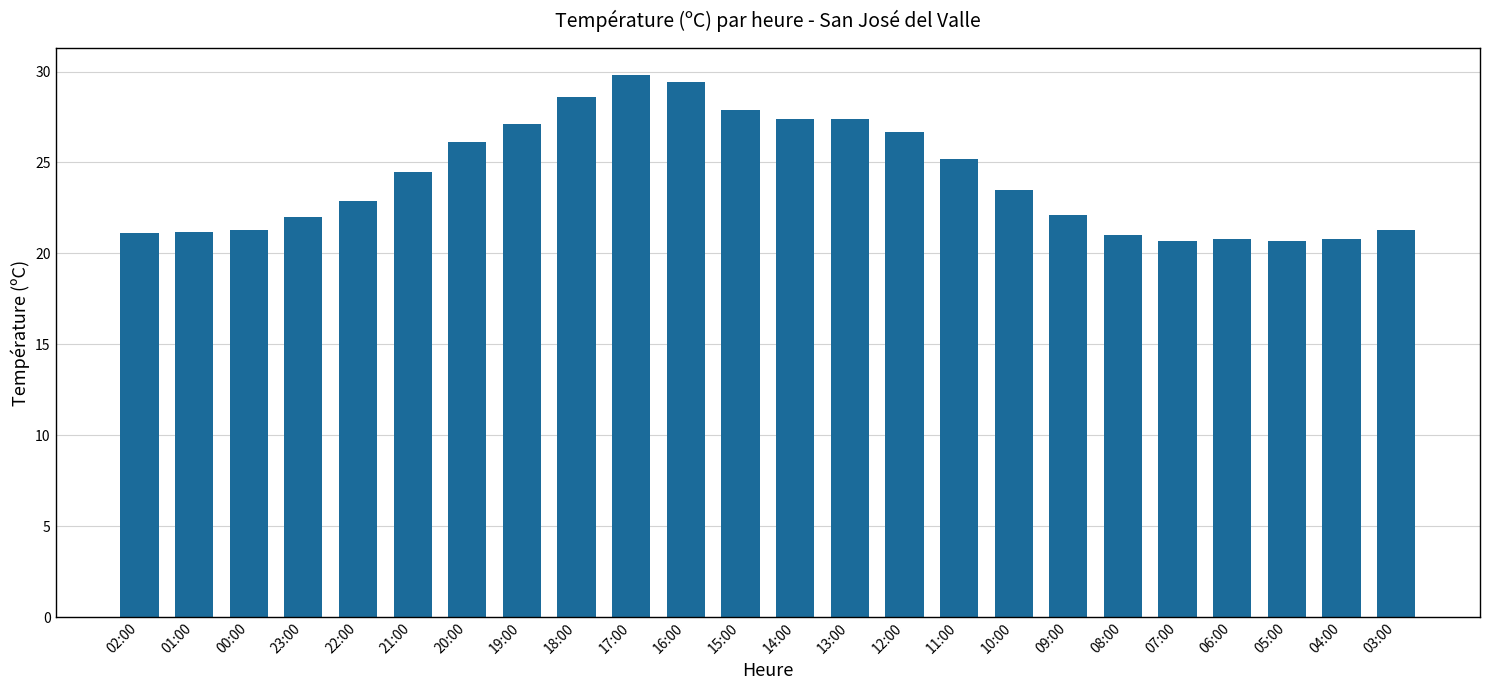

The value at 18:00 is 28.6. True or false?

True